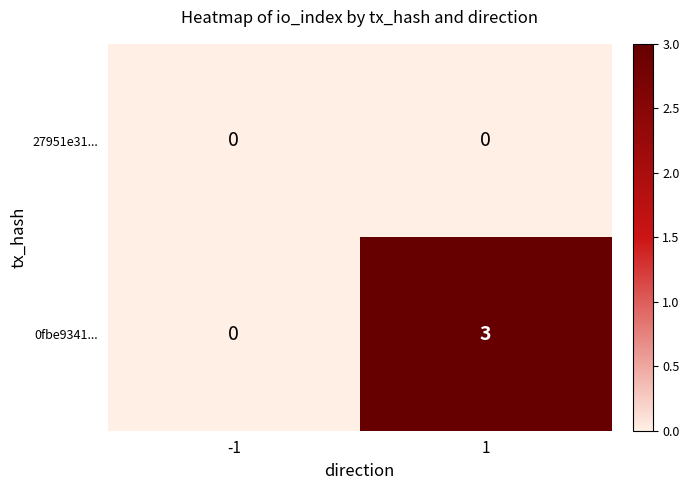

Reading left to right, extract all data points from this chart.

27951e31...: -1=0	1=0
0fbe9341...: -1=0	1=3